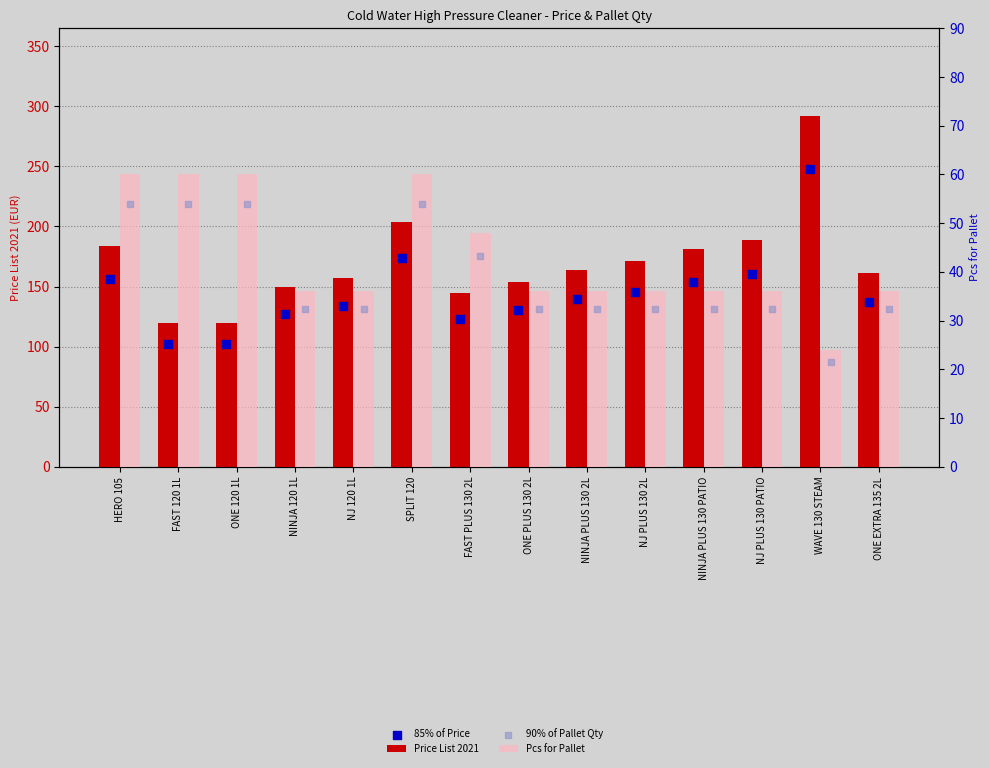

What is the total value across all series at HERO 105?

454.4